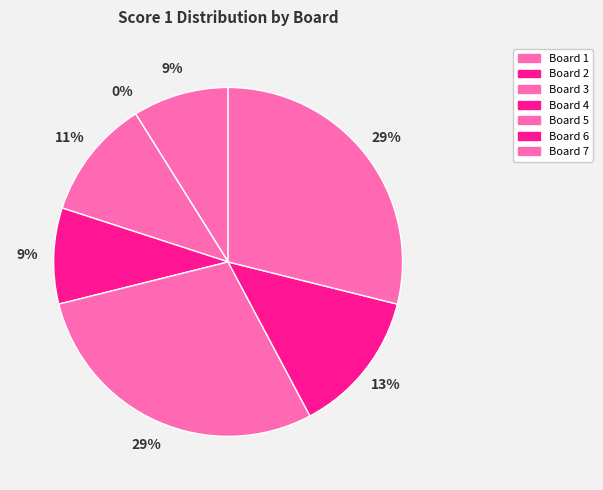

To the nearest percent, what is the average slice percentage?

14%